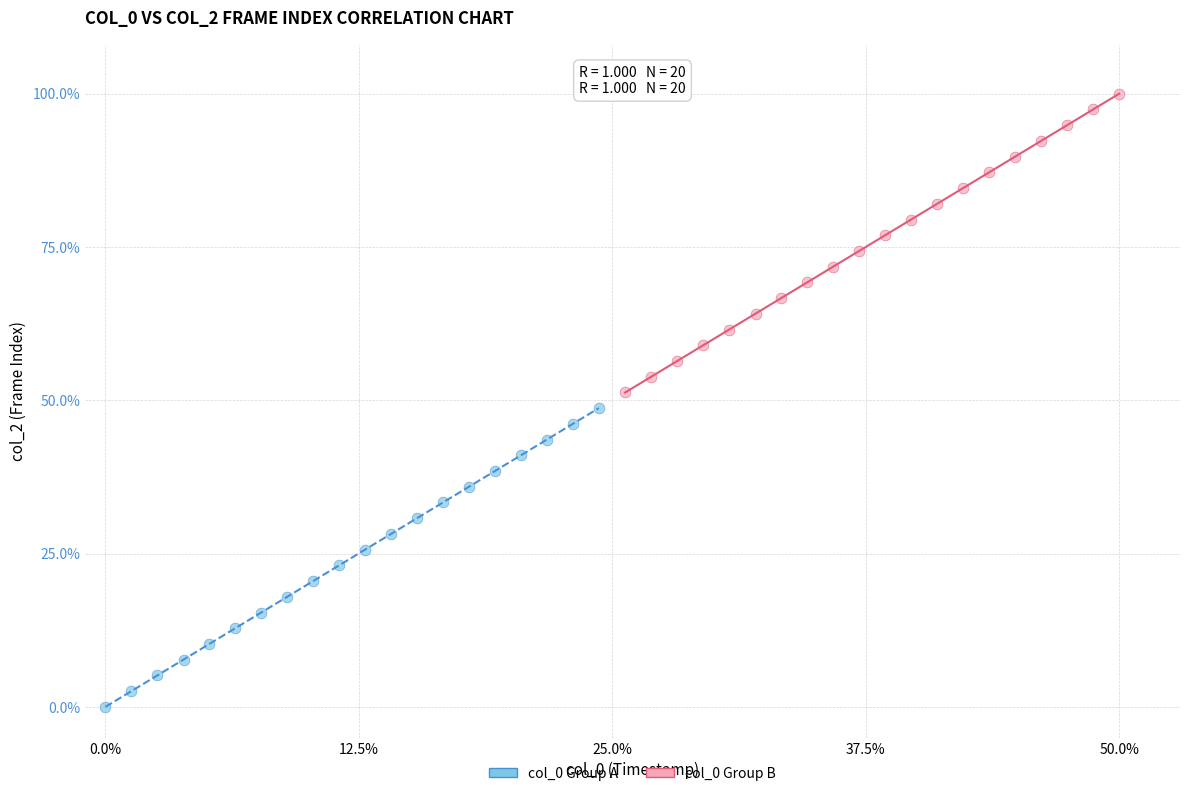

What are all the series names shown in the legend?

col_0 Group A, col_0 Group B